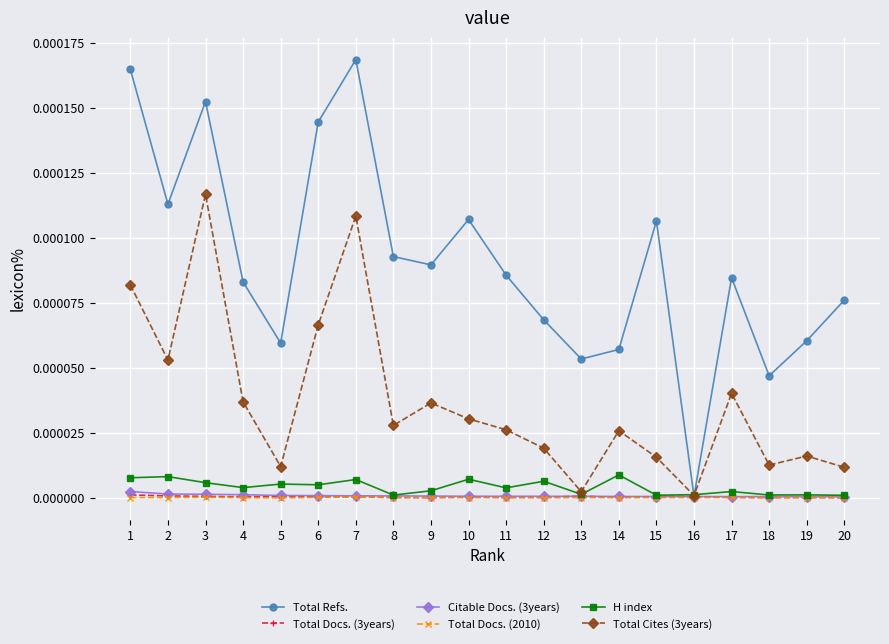

True or false: Total Docs. (2010) has a value of 0.0 at 4.

True